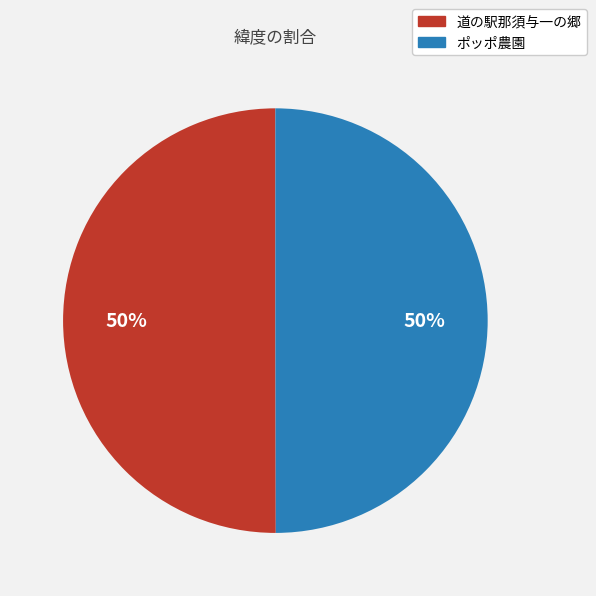

To the nearest percent, what is the average slice percentage?

50%